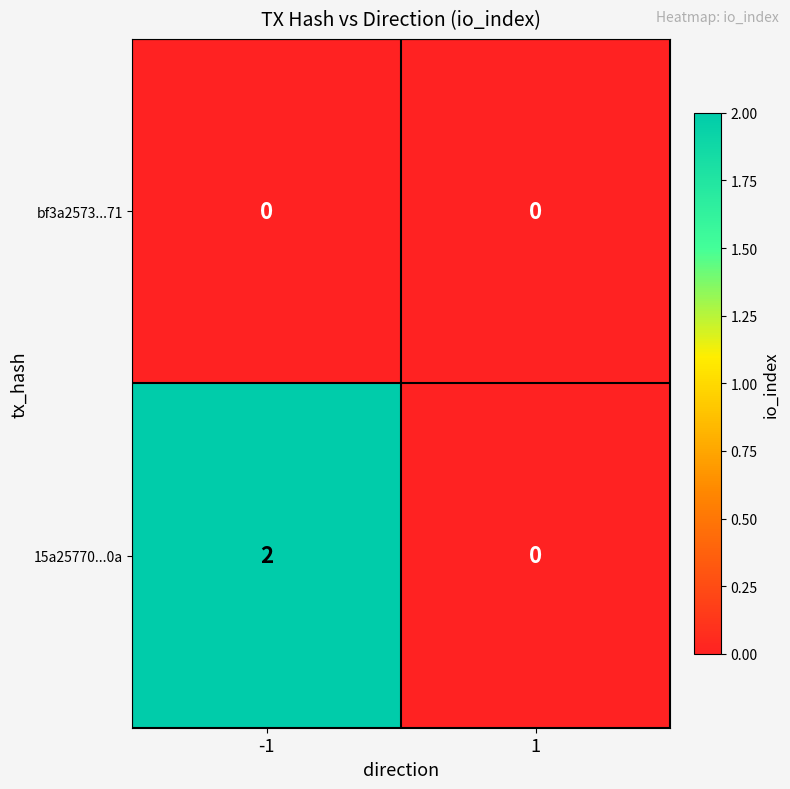

List the series in order of their overall mean, highest first.

15a25770...0a, bf3a2573...71